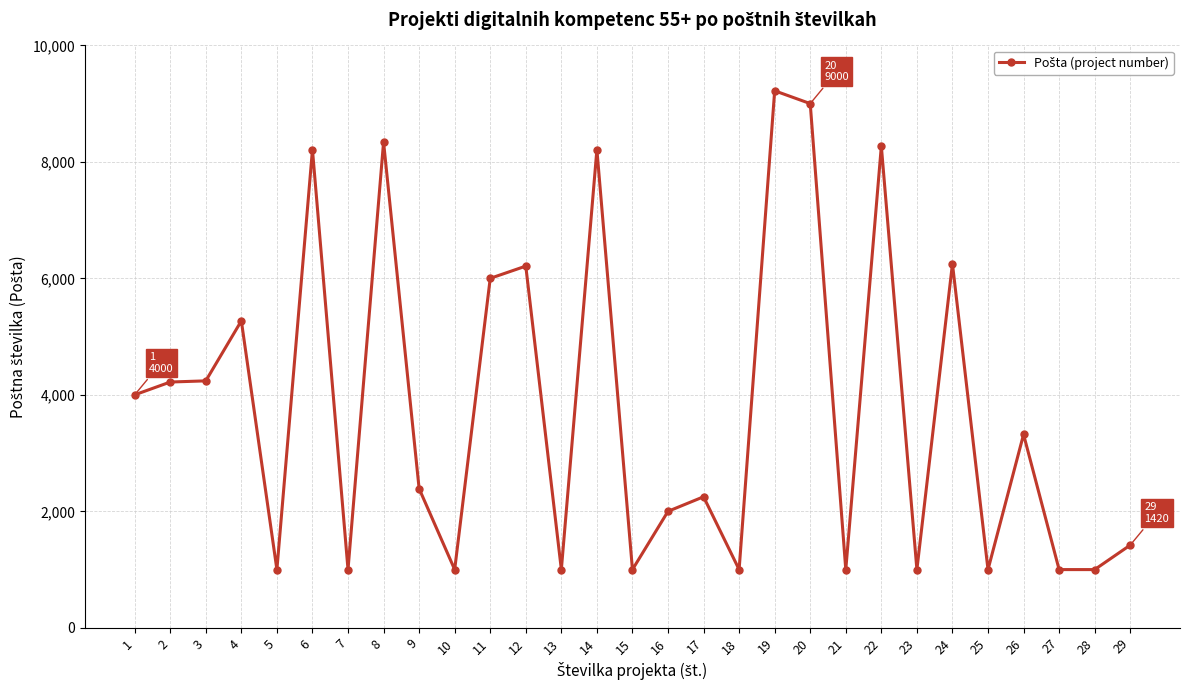

What is the smallest value displayed?

1000